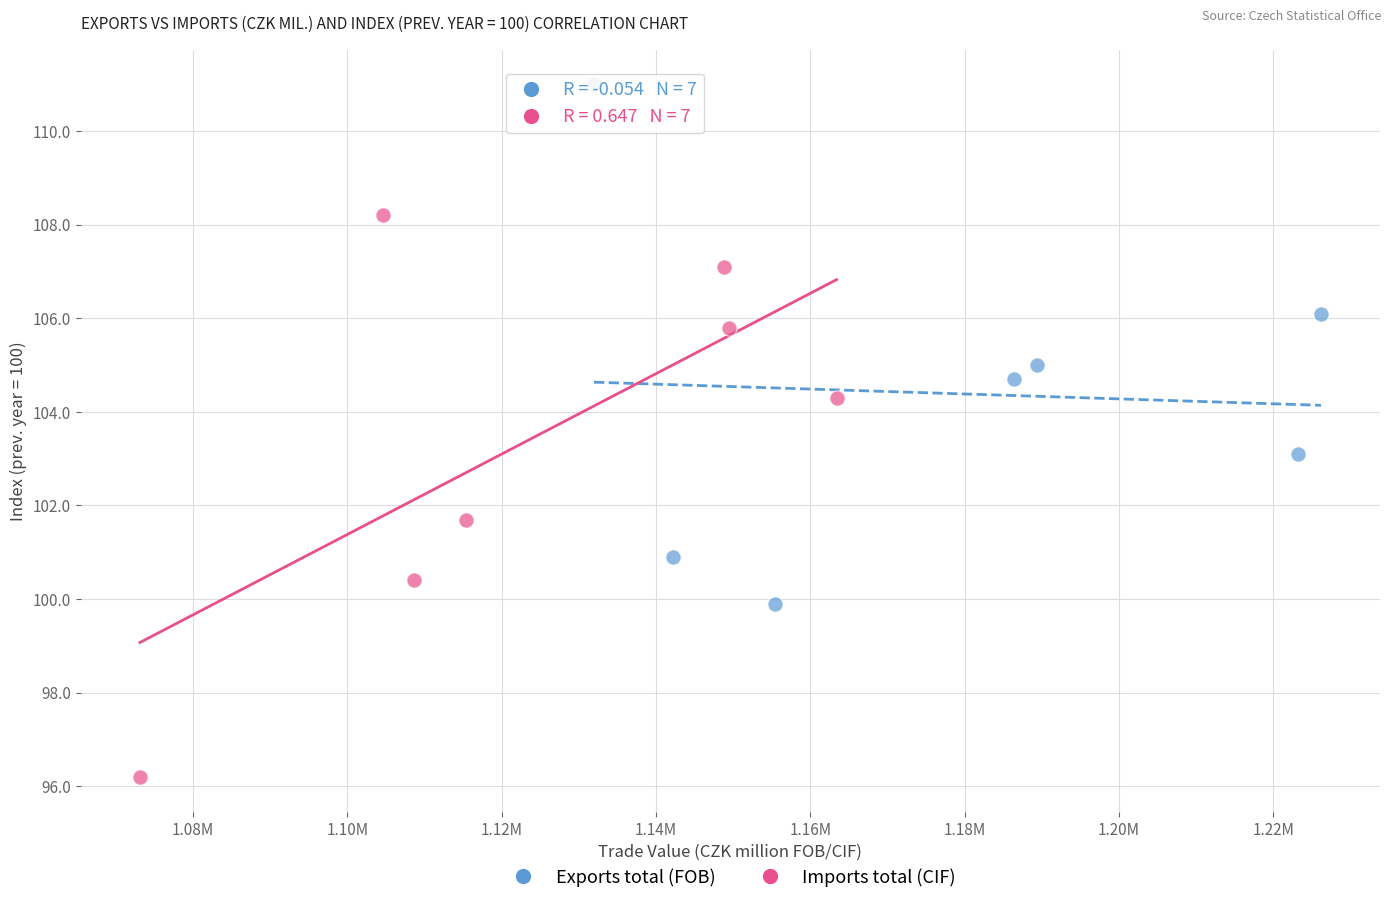

What are all the series names shown in the legend?

Exports total (FOB), Imports total (CIF)